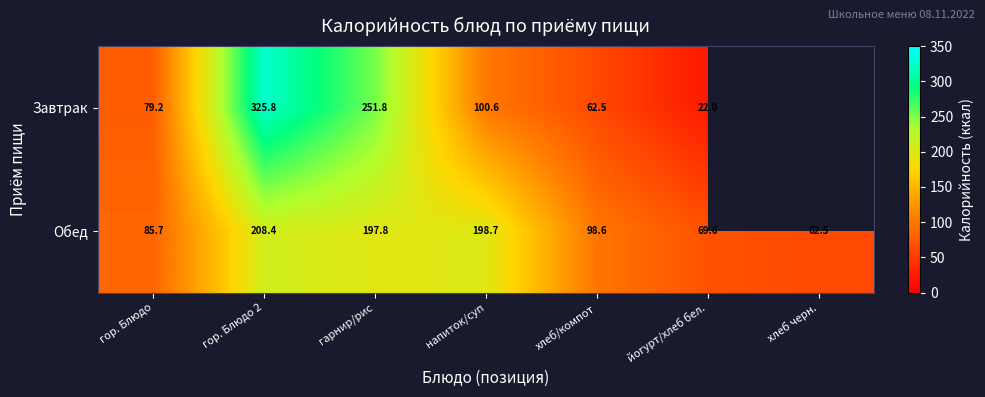

At which label is Обед closest to 135?

хлеб/компот